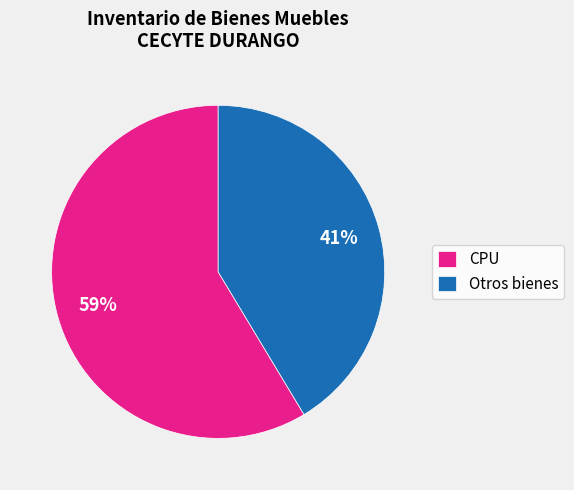

What percentage is the CPU slice, to the nearest percent?

59%